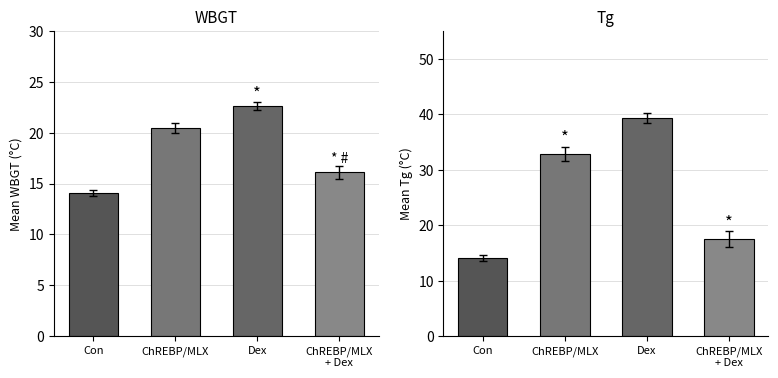

What is the sum of all WBGT values?

73.2